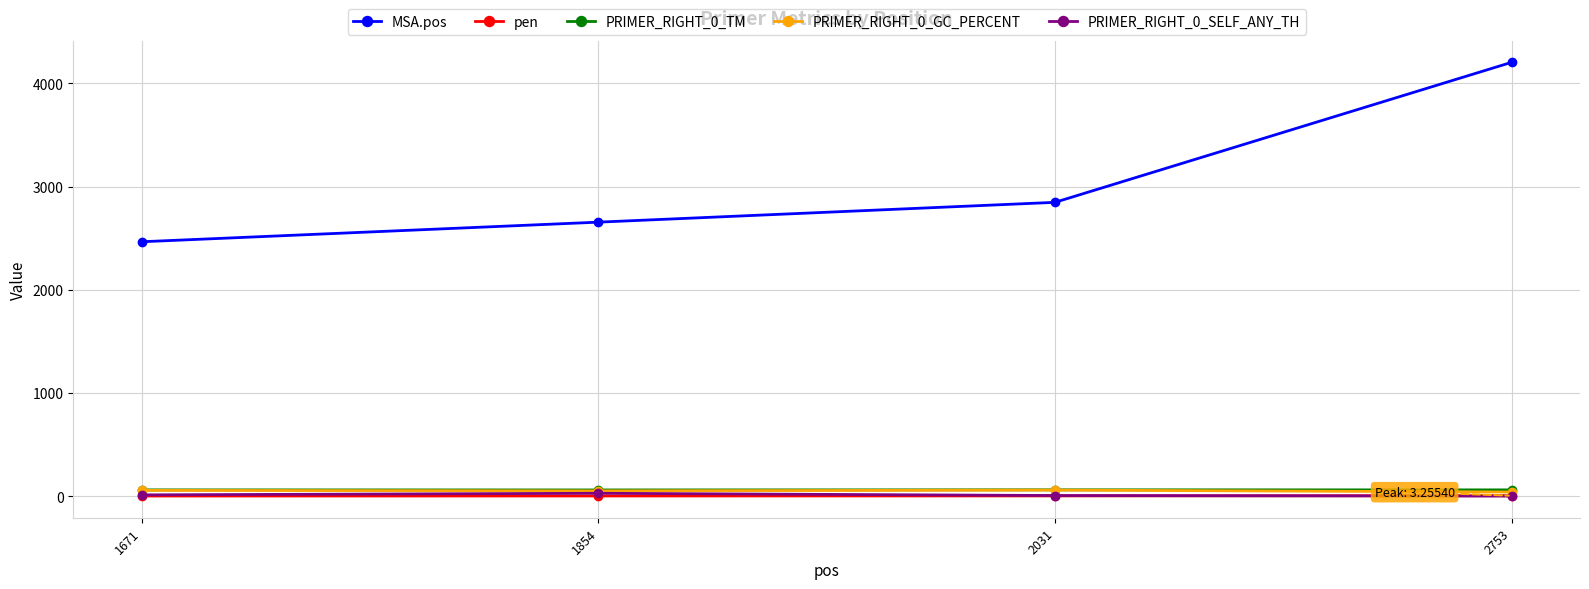

What is the greatest value displayed?

4204.0